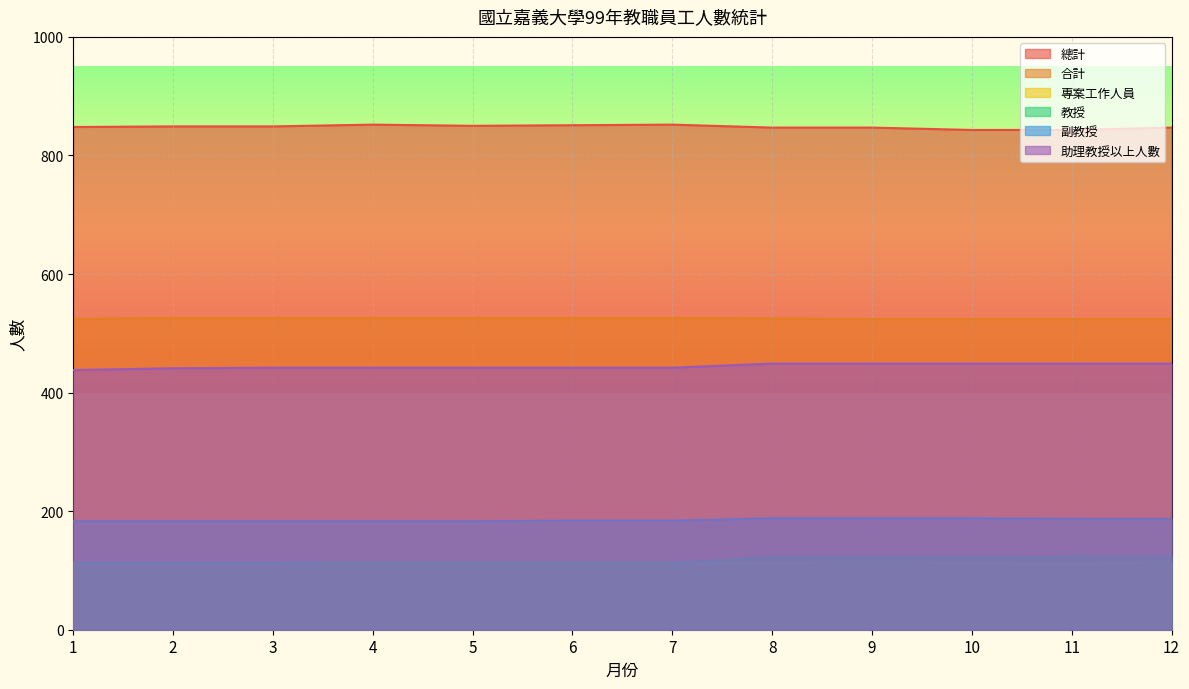

Which series has the largest total across all categories?

總計